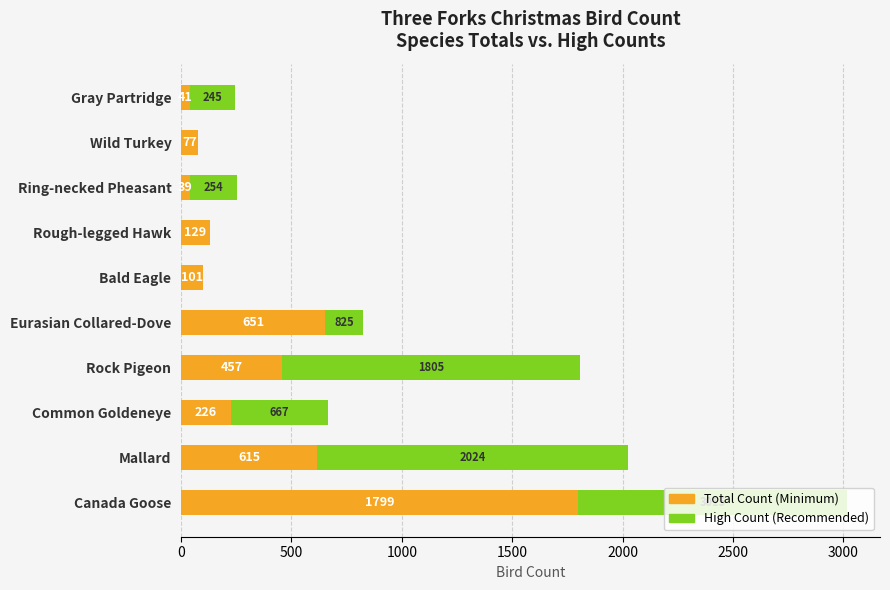

At which category is the sum across all series the highest?

Canada Goose